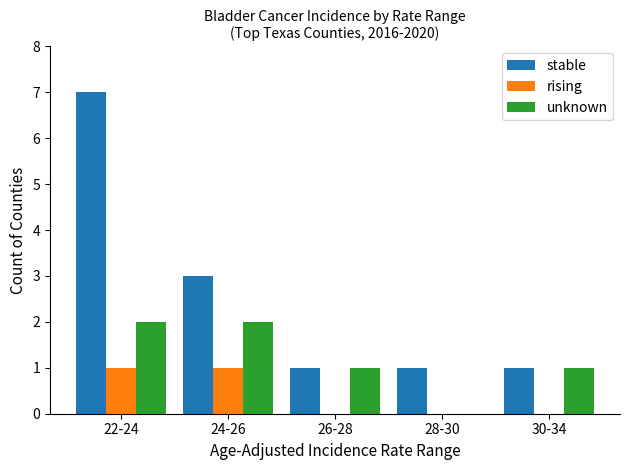

True or false: unknown has a value of 1 at 28-30.

False